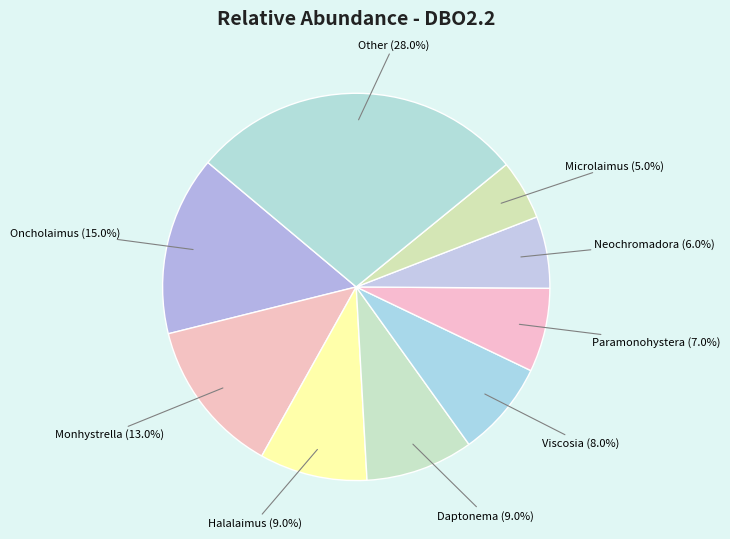

How many slices are in this pie chart?

9